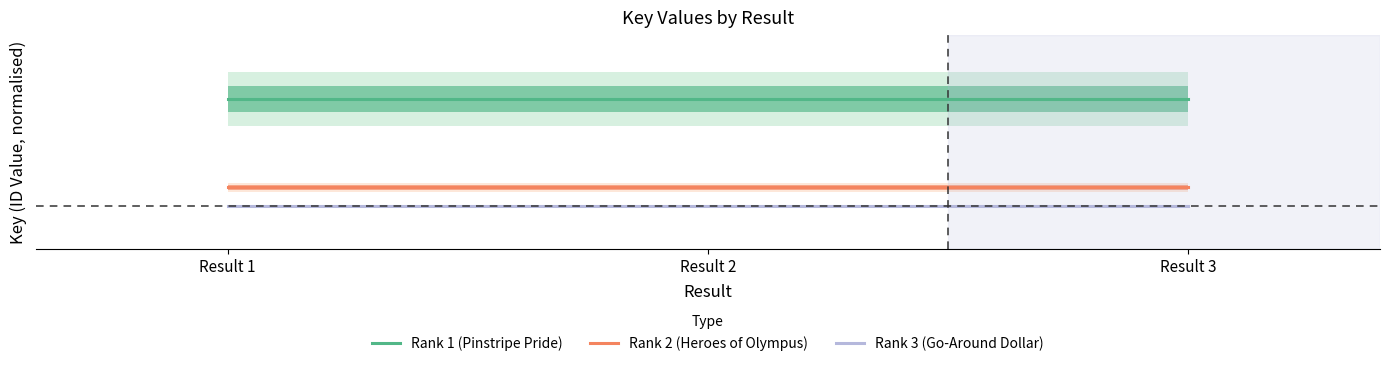

At Result 1, list the series in order from smallest to largest.

Rank 3 (Go-Around Dollar), Rank 2 (Heroes of Olympus), Rank 1 (Pinstripe Pride)